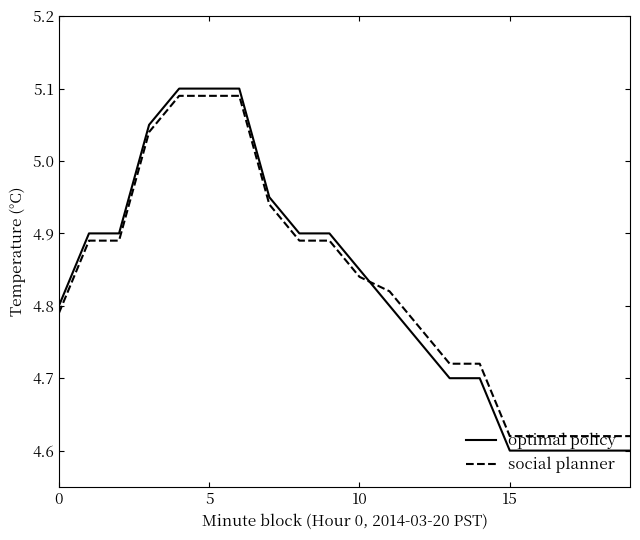

Which series has the widest spread of values?

optimal policy